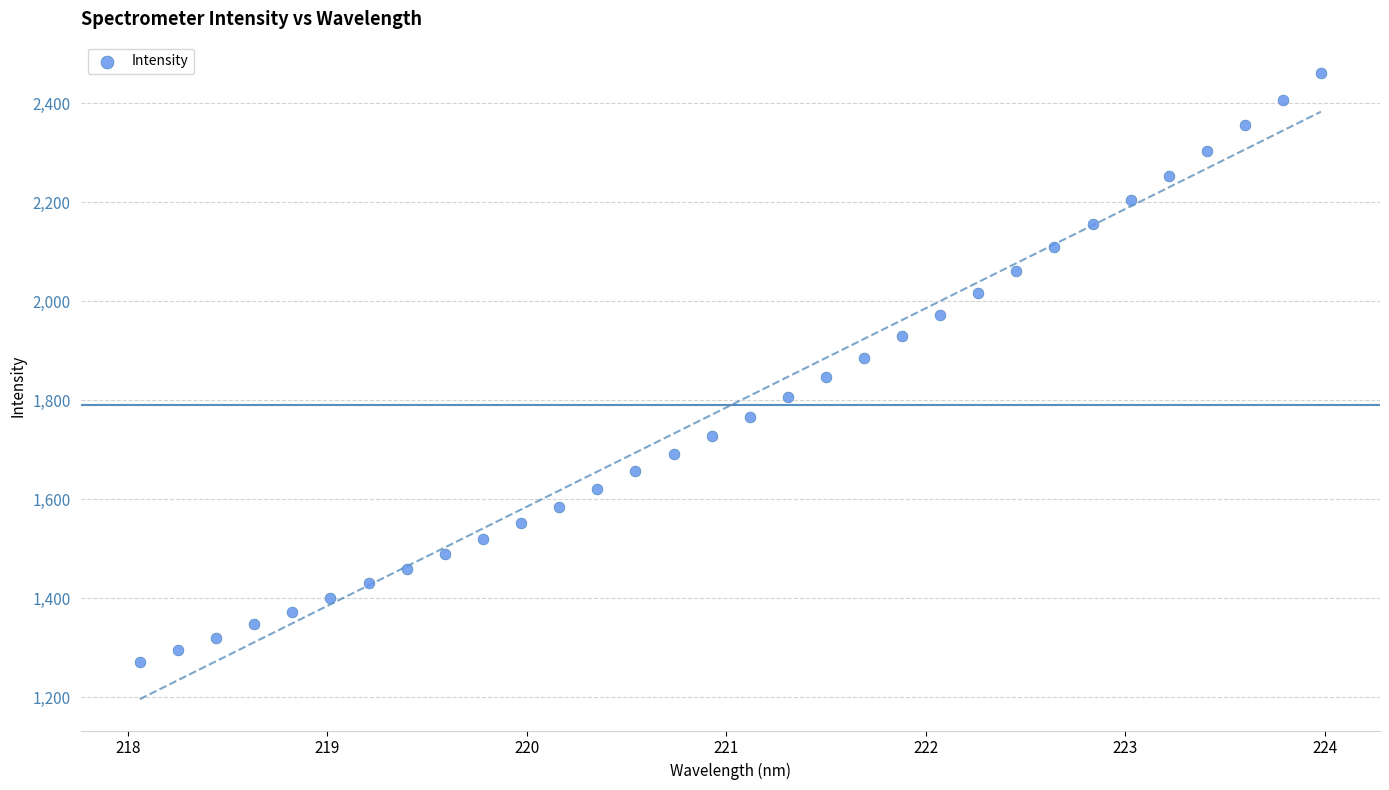

What is the range of Y values (max minus min)?

1189.6